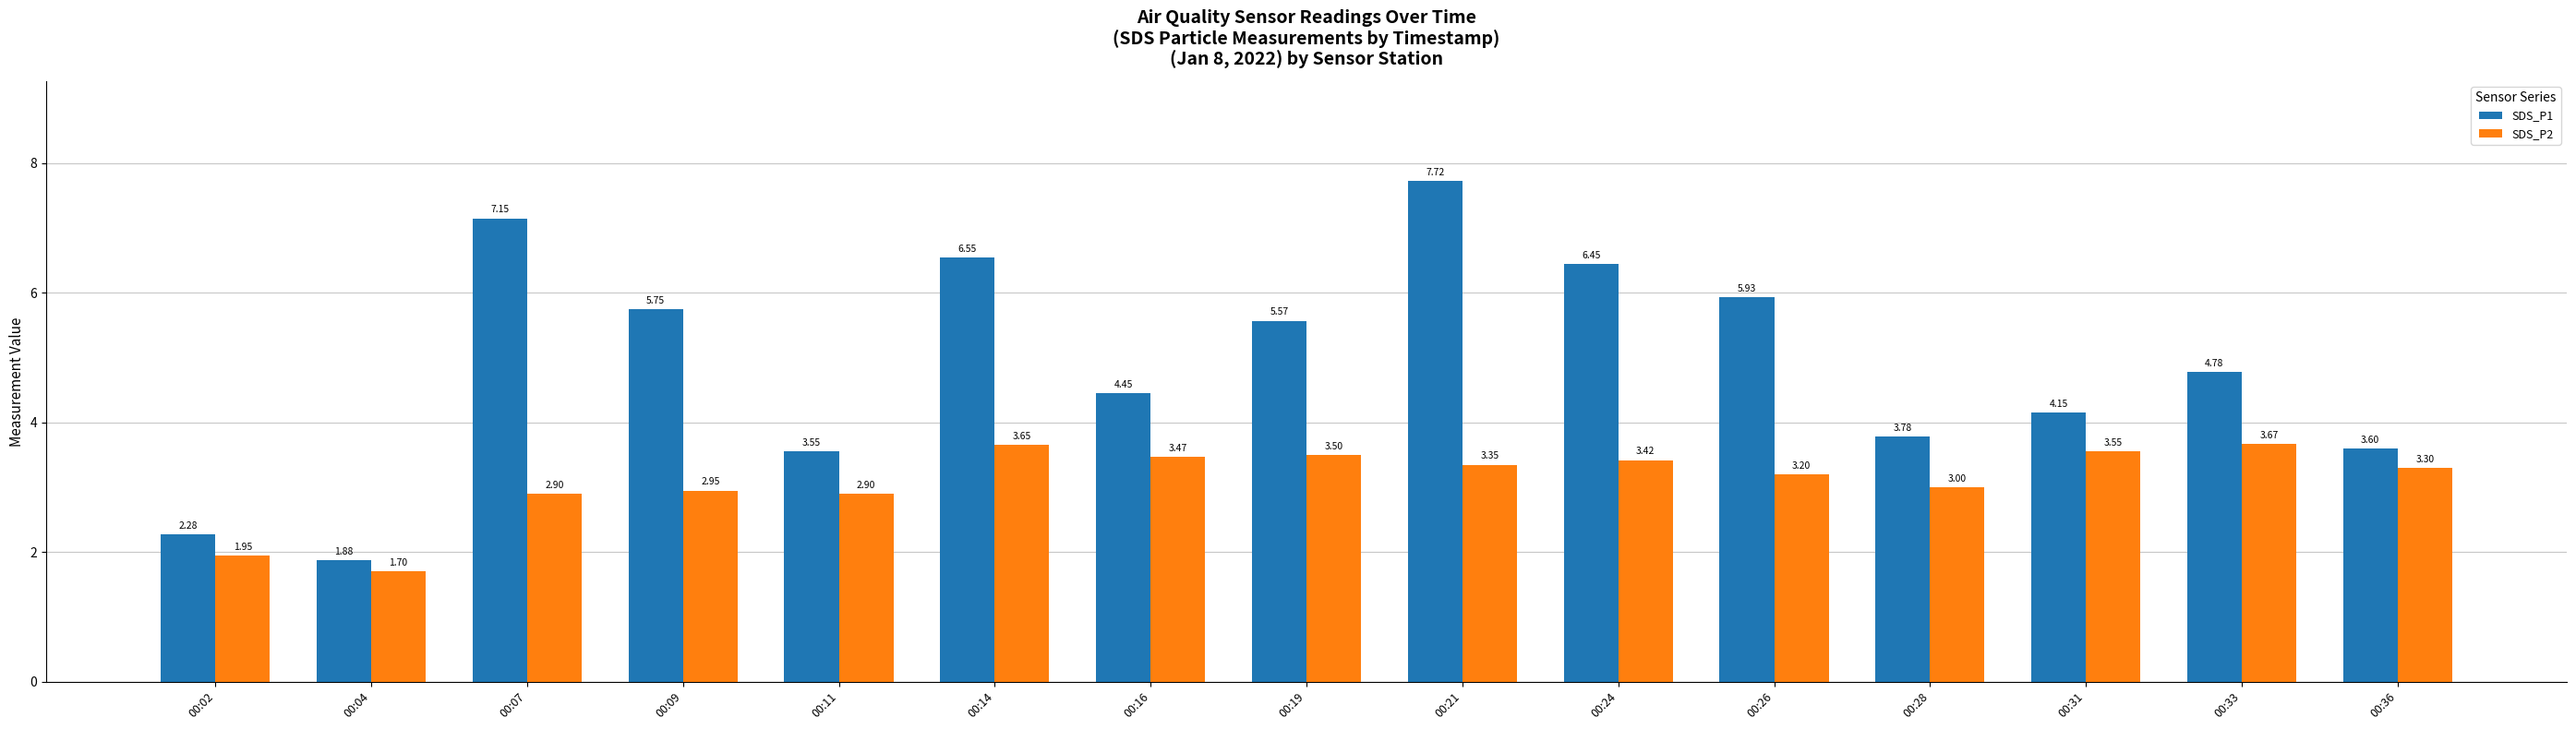

How many bars are there in total?

30